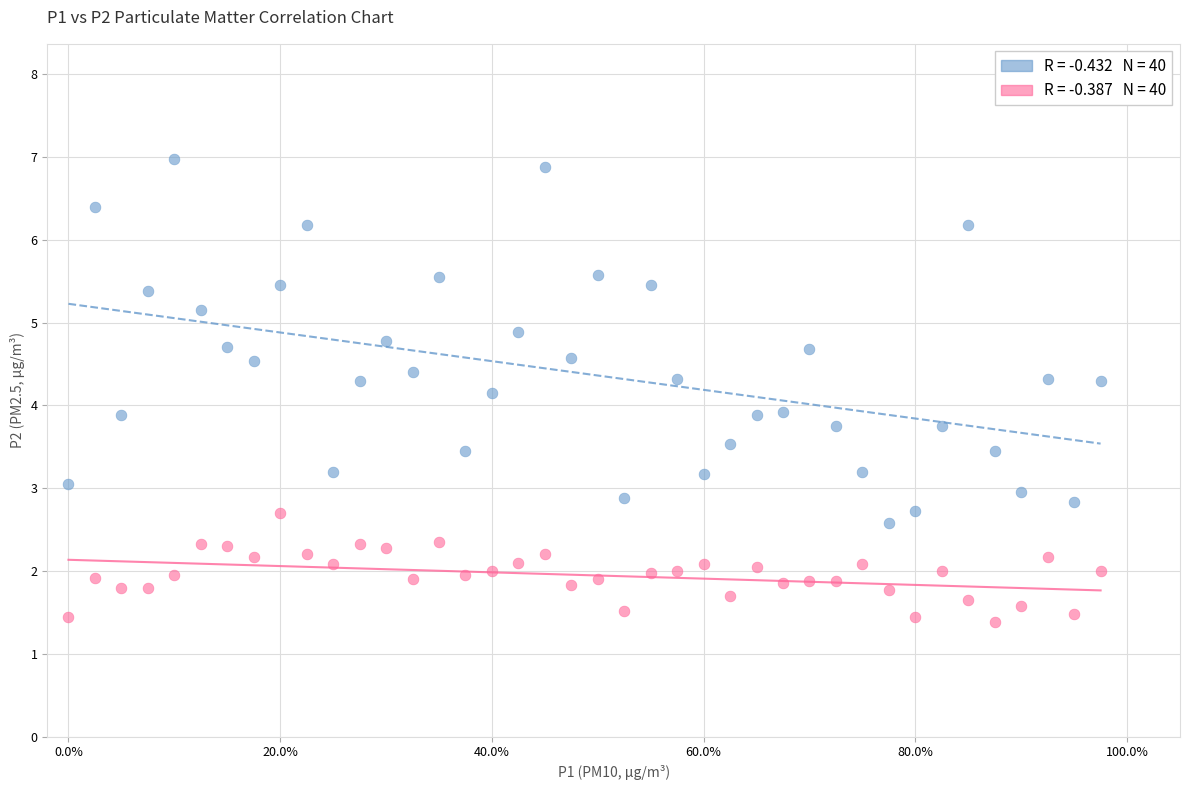

Across all data points, what is the range of X values (max minus min)?

1.0